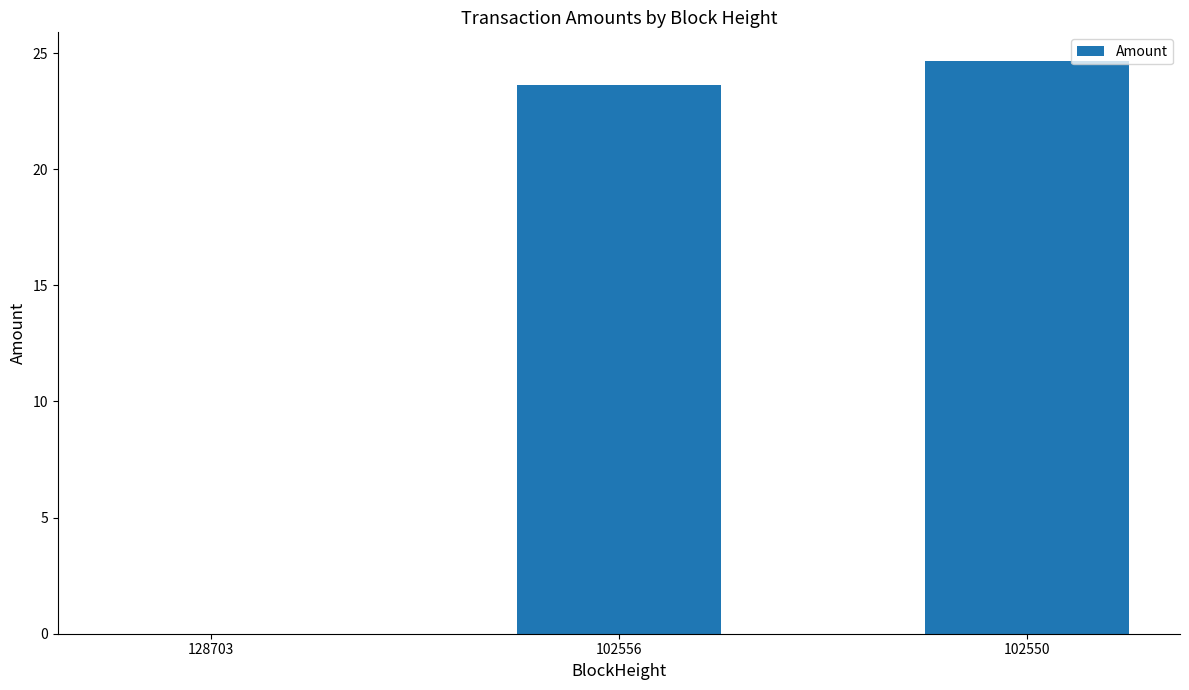

Is it true that the value at 102556 is 42.1?

False